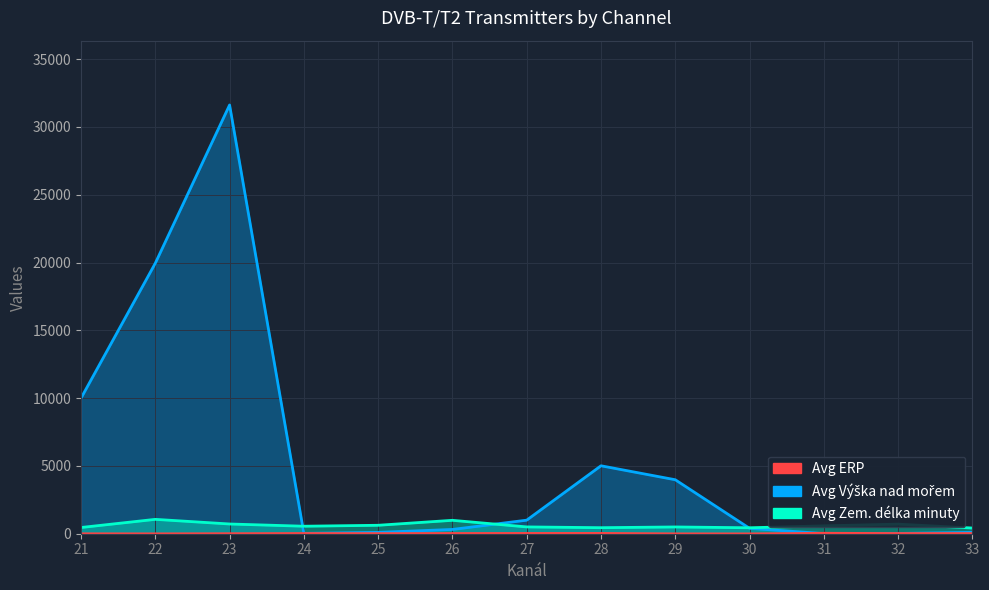

Is it true that Avg Vyska equals 445 at 28?

True